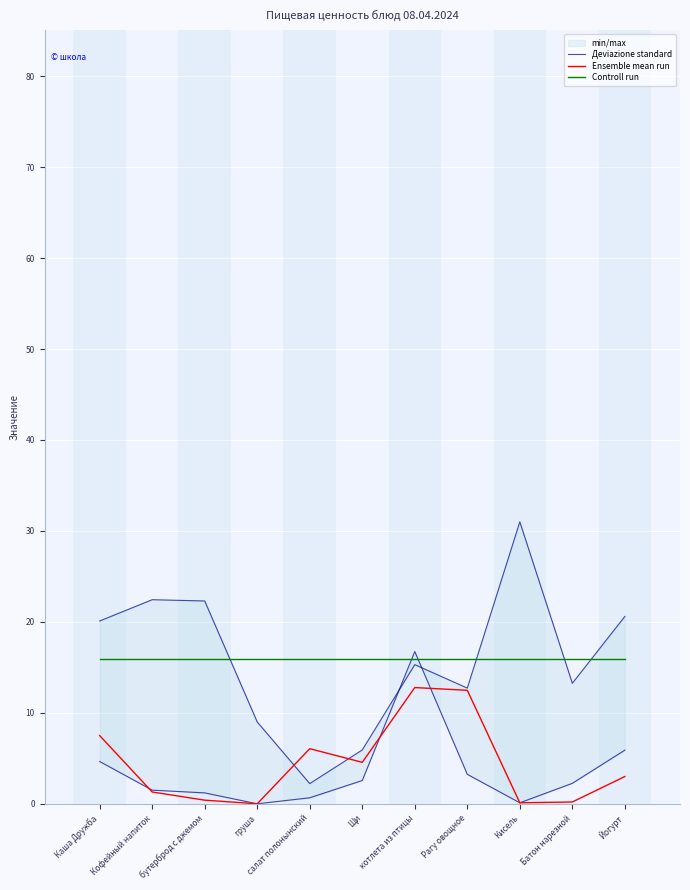

Reading left to right, what are all the values shown in this chart?

Деviazione standard: 20.1	22.4	22.3	9.0	2.2	5.9	15.3	12.7	31.0	13.2	20.6
Ensemble mean run: 7.5	1.3	0.4	0.0	6.1	4.6	12.8	12.5	0.1	0.2	3.0
Controll run: 15.9	15.9	15.9	15.9	15.9	15.9	15.9	15.9	15.9	15.9	15.9